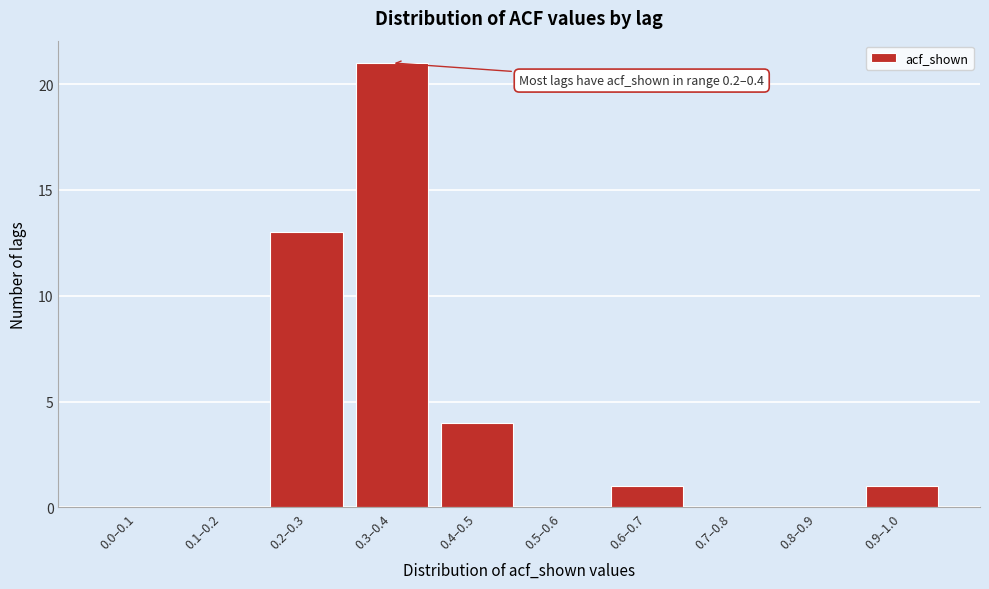

Reading right to left, list all the values displayed in this chart.

0.9–1.0=1	0.8–0.9=0	0.7–0.8=0	0.6–0.7=1	0.5–0.6=0	0.4–0.5=4	0.3–0.4=21	0.2–0.3=13	0.1–0.2=0	0.0–0.1=0